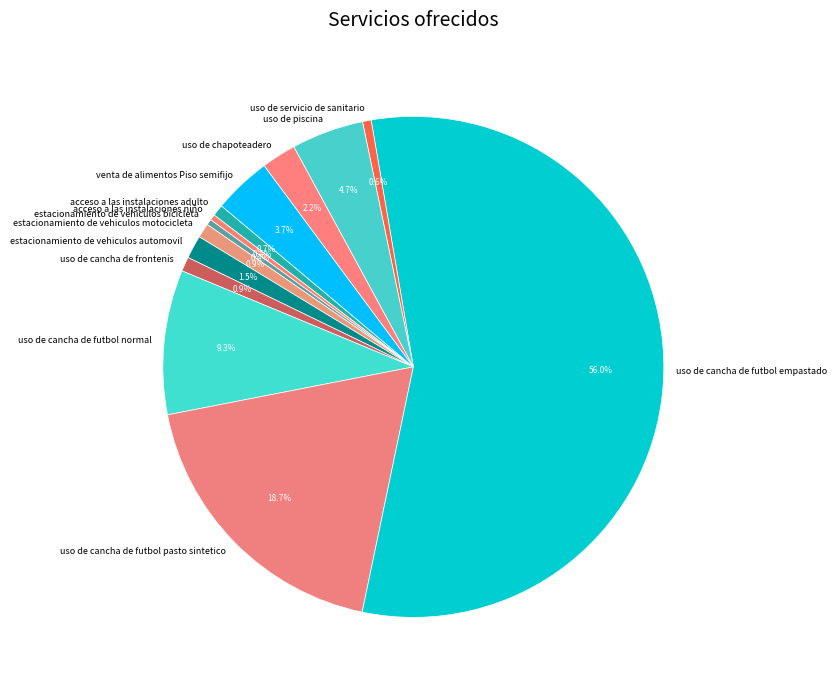

Is there a majority slice in this chart?

Yes